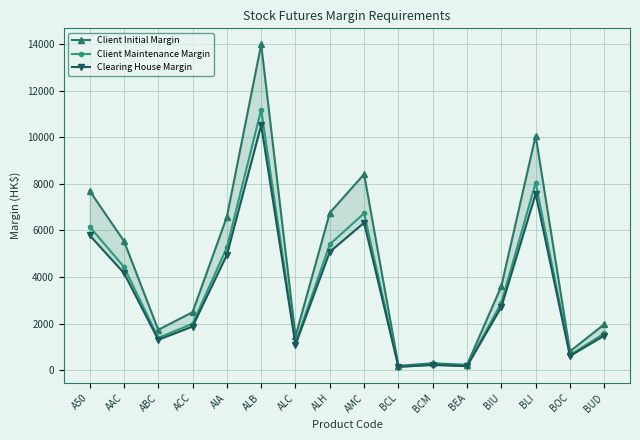

Rank the series at ABC from highest to lowest value.

Client Initial Margin, Client Maintenance Margin, Clearing House Margin